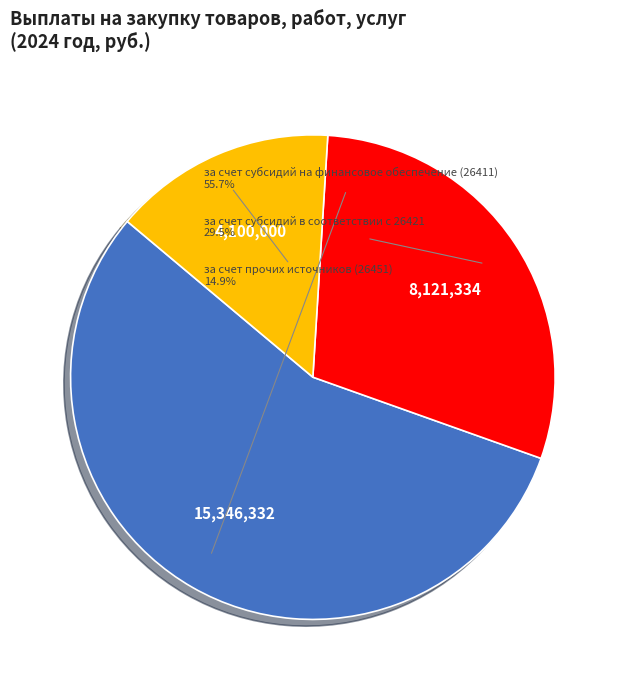

Is there a majority slice in this chart?

Yes